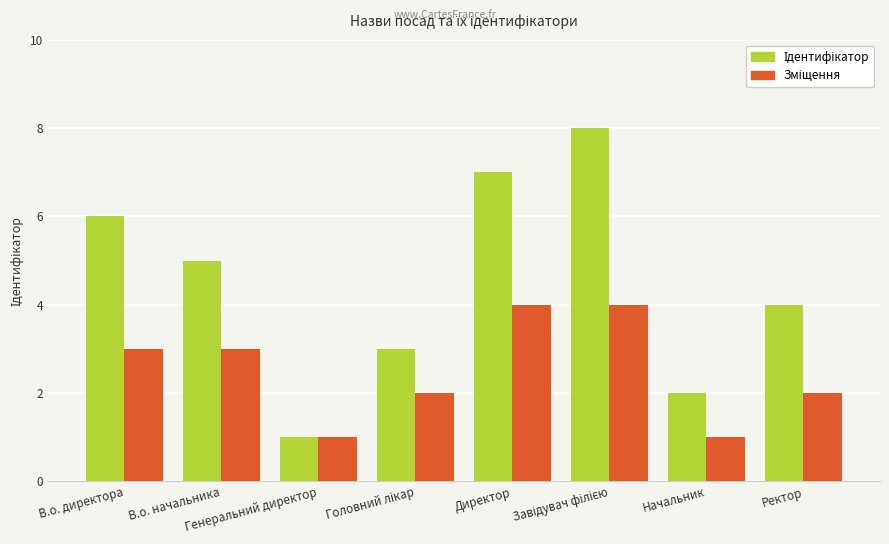

What is the sum of the Зміщення values at Ректор and Завідувач філією?

6